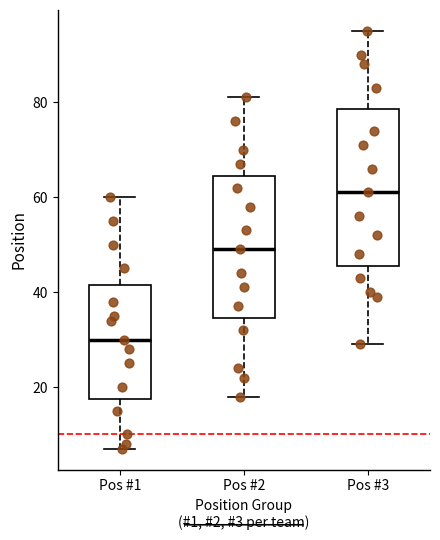

Reading left to right, read every box against the y-axis: the position of its median line, the range the box covers, and the ends of its whiskers. The values are not printed on the chart, so give them approximately, as read against the axis.

Pos #1: median 30, box 18 to 42, whiskers 8 to 60
Pos #2: median 50, box 34 to 64, whiskers 18 to 82
Pos #3: median 62, box 46 to 78, whiskers 30 to 96